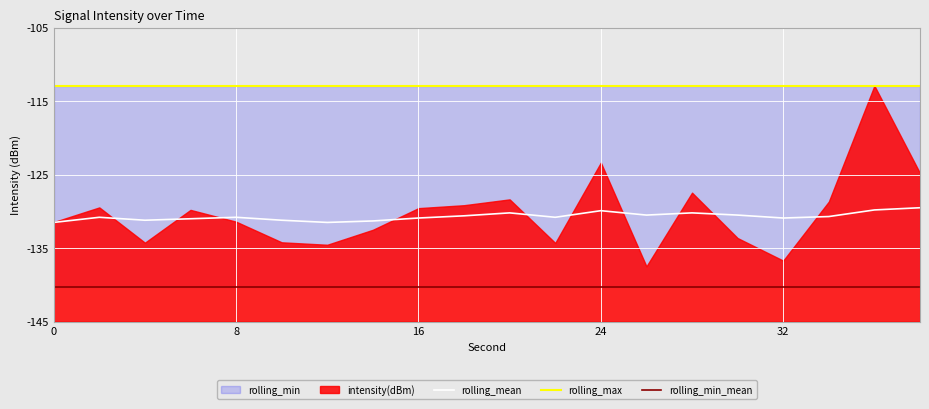

At which label does intensity(dBm) reach its peak?

36